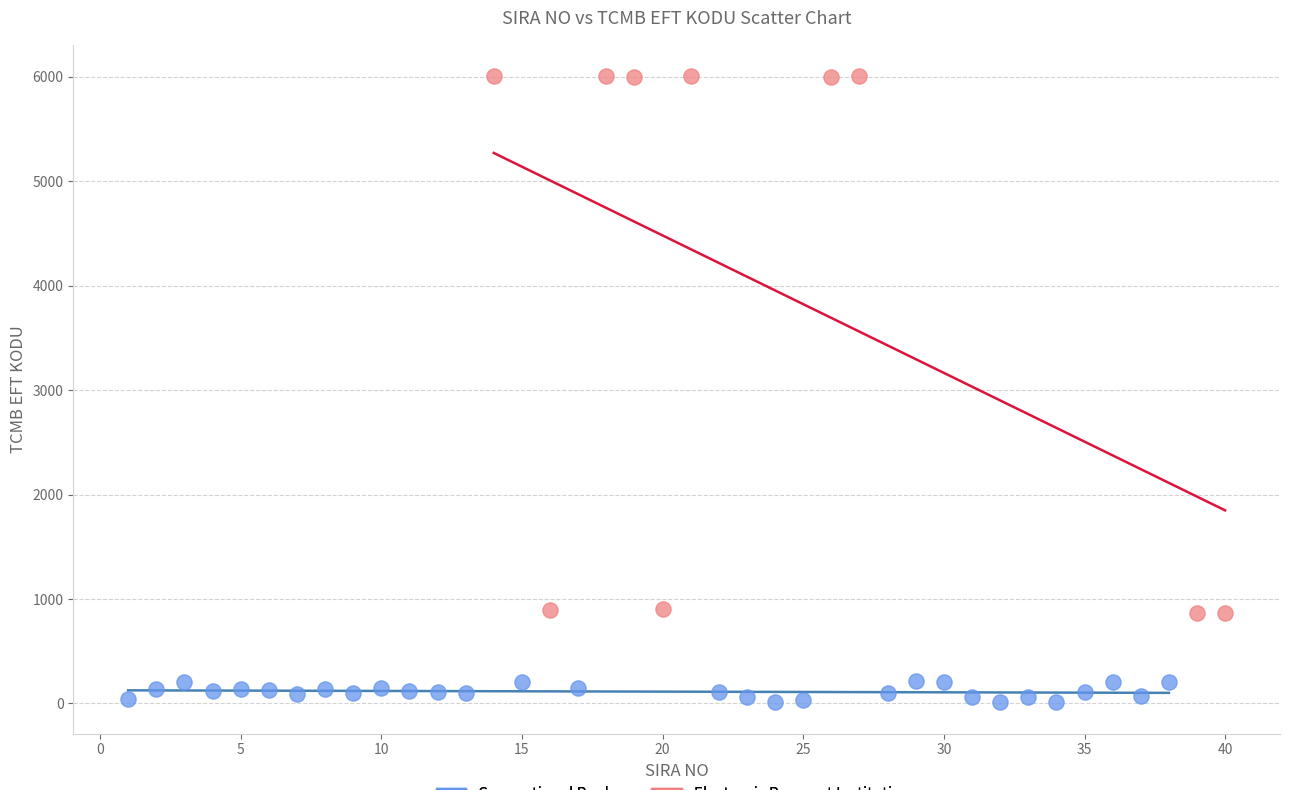

Which series has the largest Y range (max minus min)?

Electronic Payment Institutions